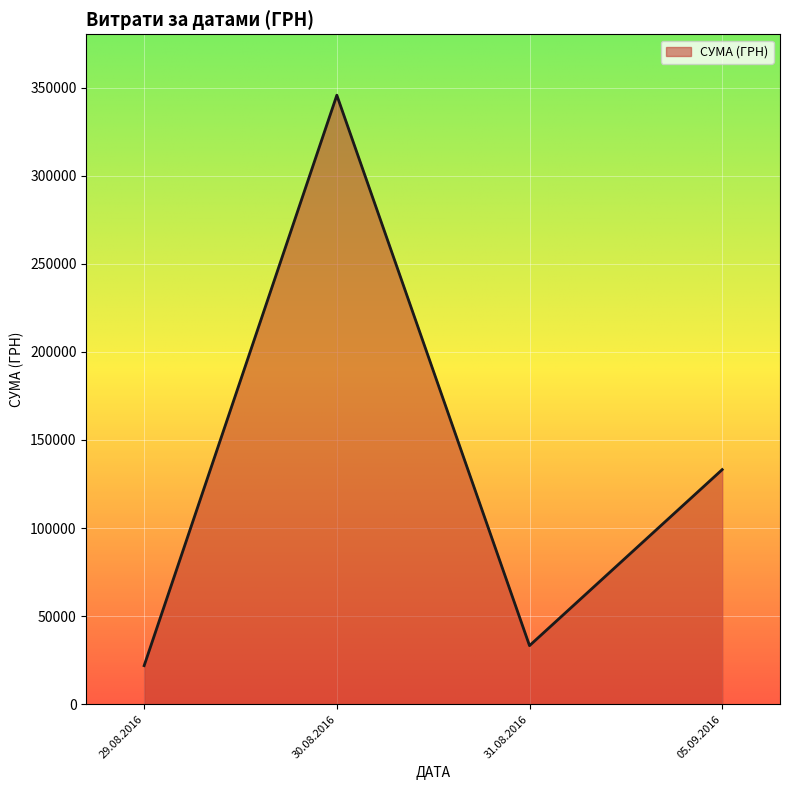

Where is the first local maximum?

30.08.2016